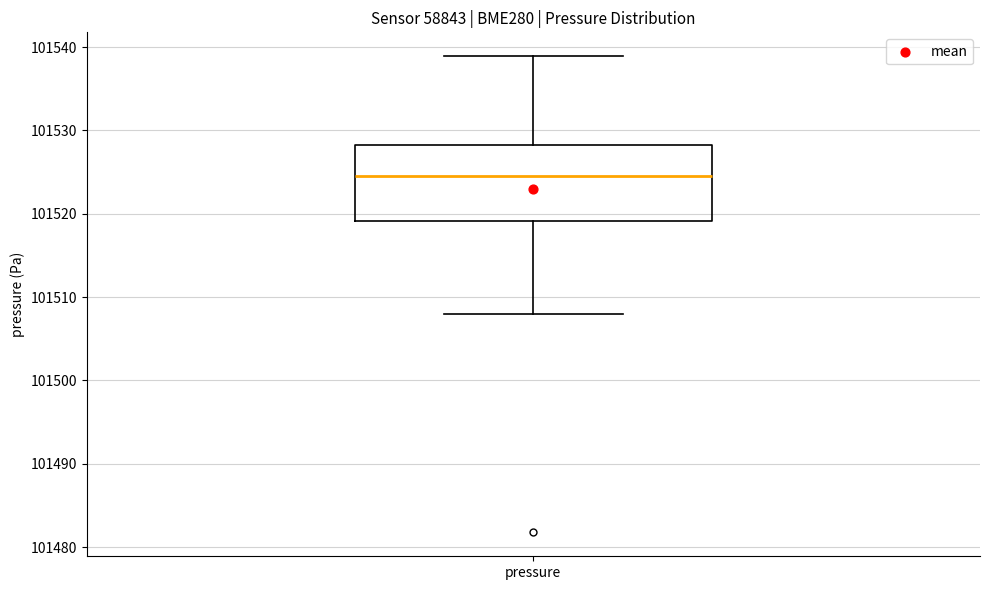

Transcribe this box plot: give where the median line is, the range the box spans, and where the two whiskers end, as read against the y-axis. The values are not printed on the chart, so give them approximately, as read against the axis.

median 101525, box 101519 to 101528, whiskers 101508 to 101539